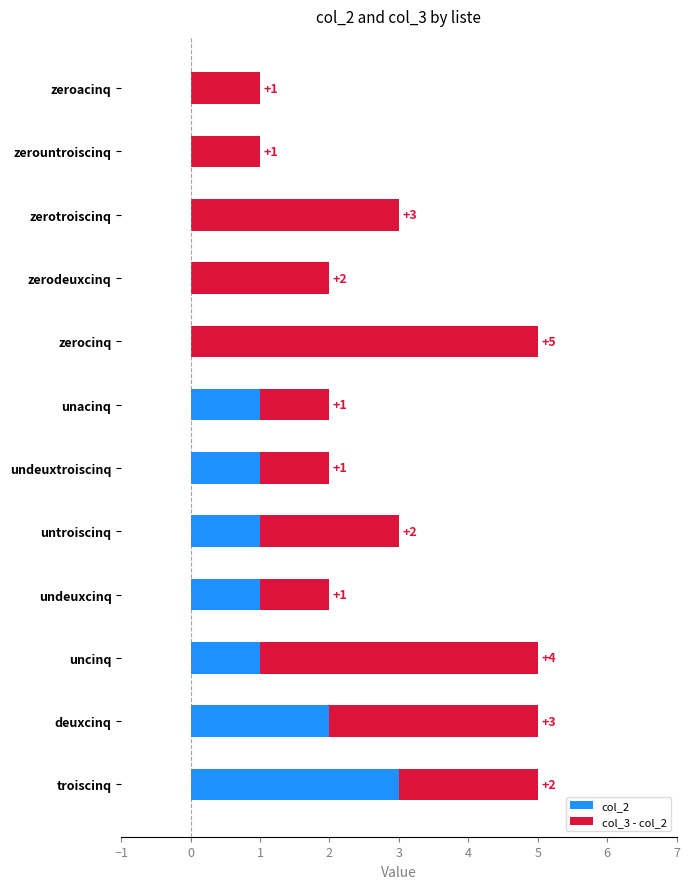

What is the sum of all col_2 values?

10